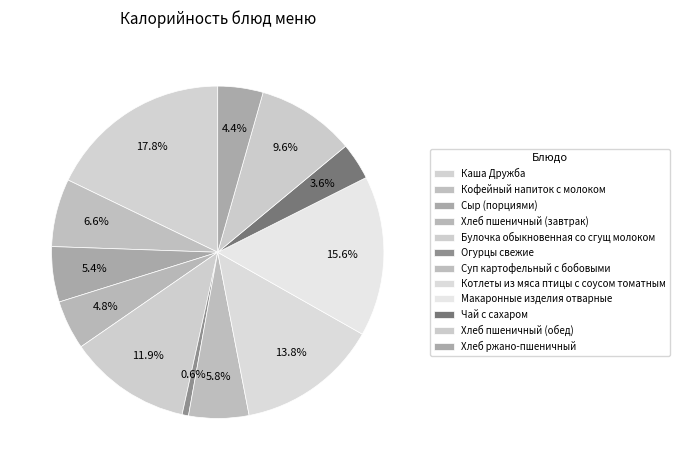

Which slice is the smallest?

Огурцы свежие